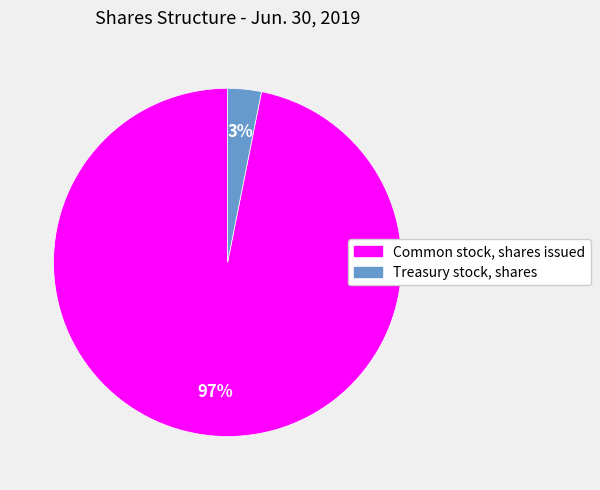

Is it true that Common stock, shares issued is 97% of the pie?

True